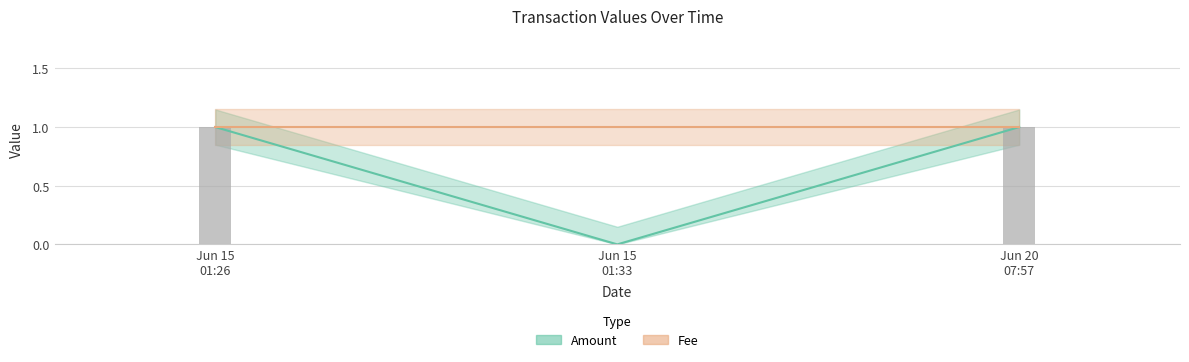

Where is the data nearest to the value 0?

Jun 15 01:33